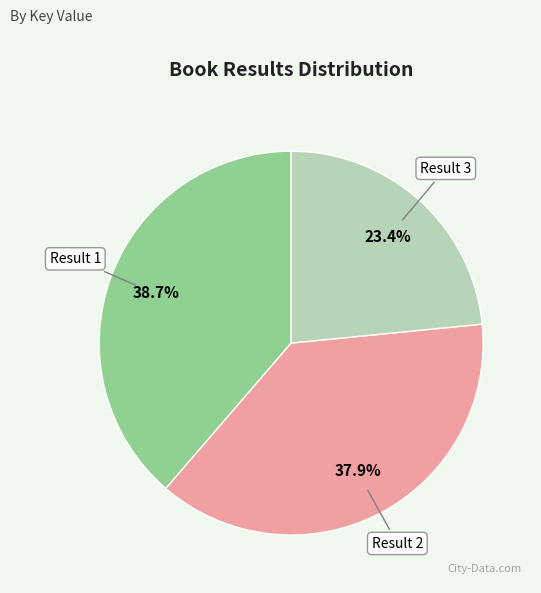

Does Result 1 account for over 50% of the chart?

No